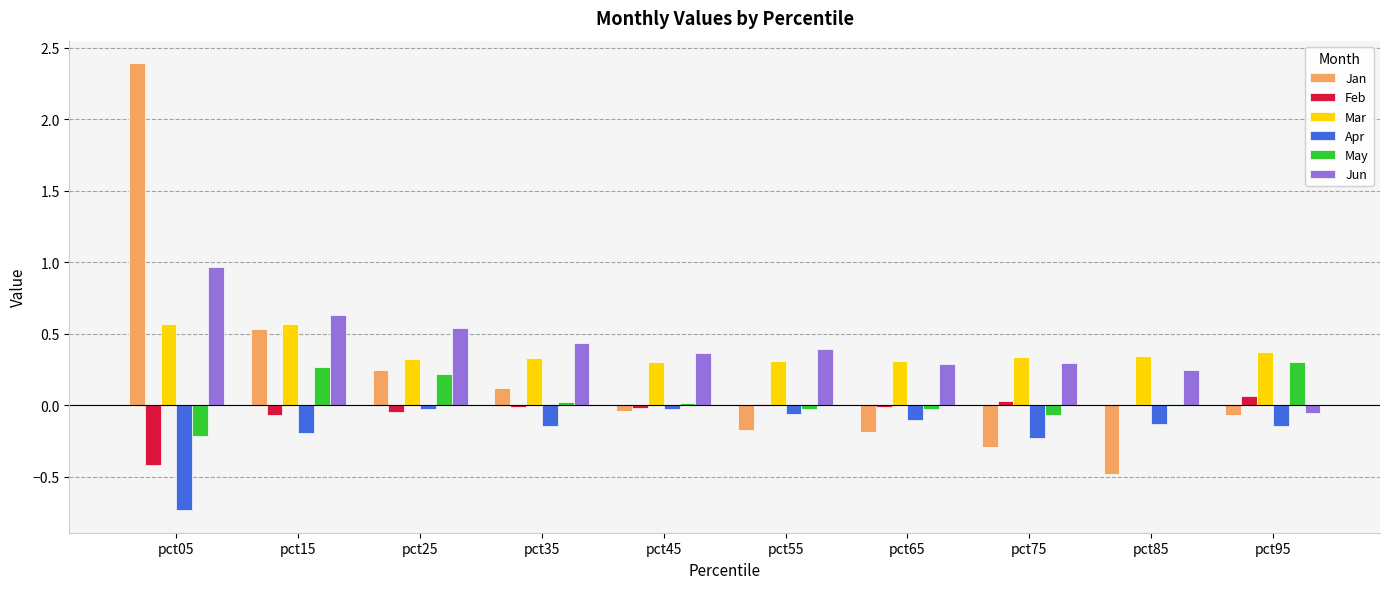

Which label corresponds to the largest value in the chart?

pct05